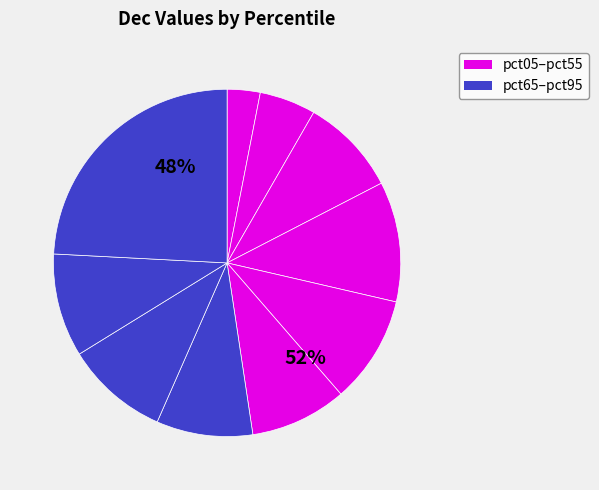

Which slice is the smallest?

pct05